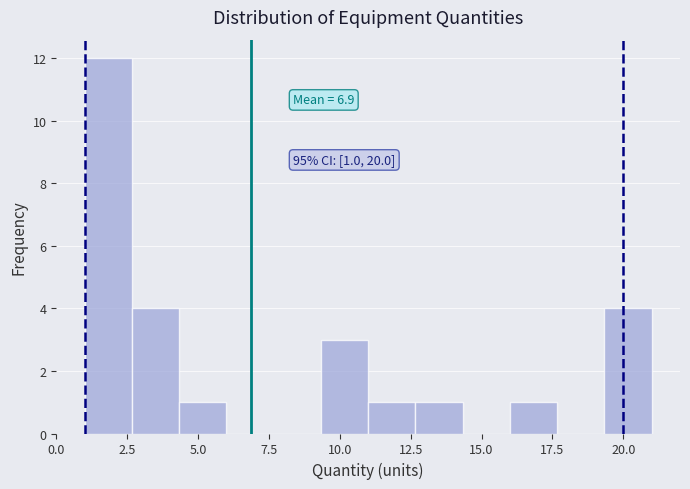

Read against the x-axis, roughly where is the centre of the tallest bar?

2.0